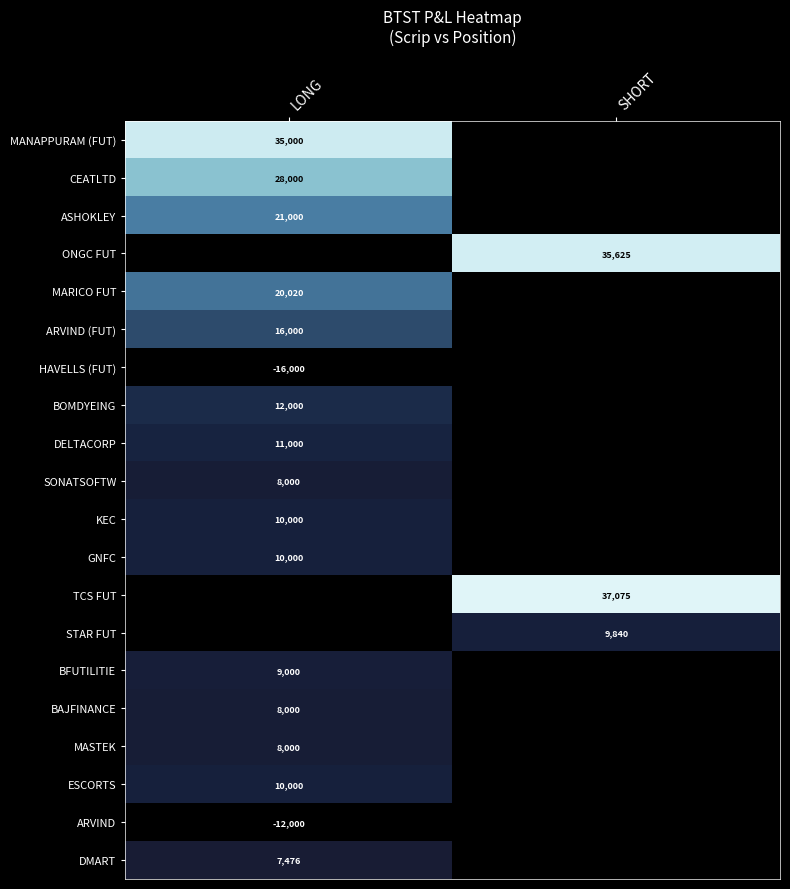

Between LONG and SHORT, which is larger?

LONG